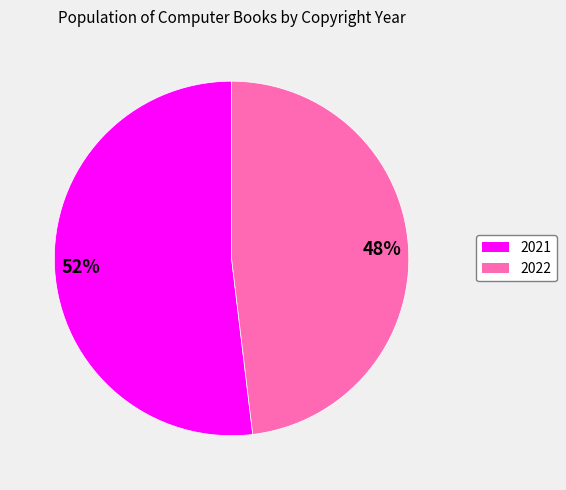

To the nearest percent, what is the difference between the 2022 and 2021 slice percentages?

4%